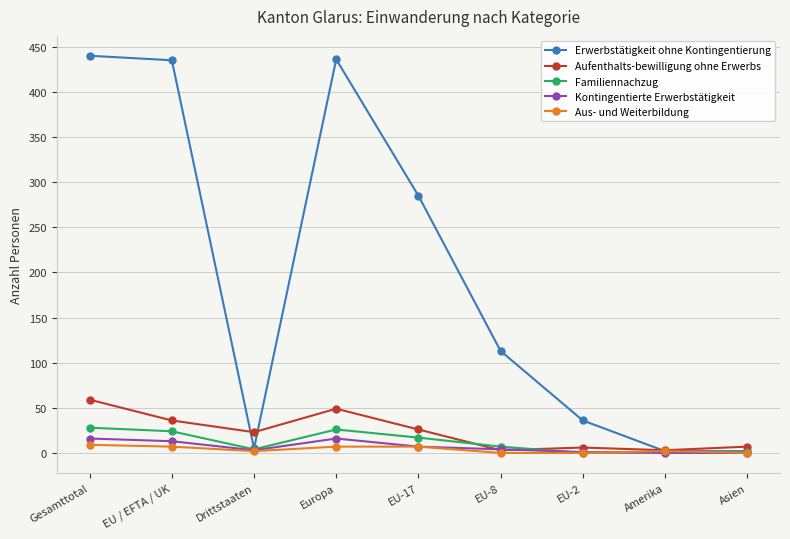

Does the chart display data point markers on the line(s)?

Yes